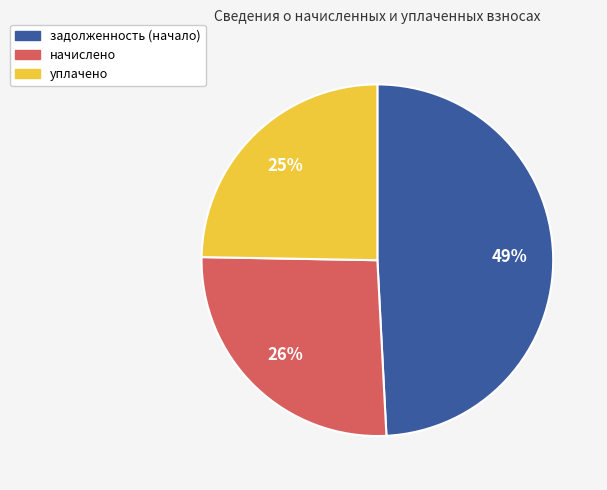

Does any single category account for the majority?

No